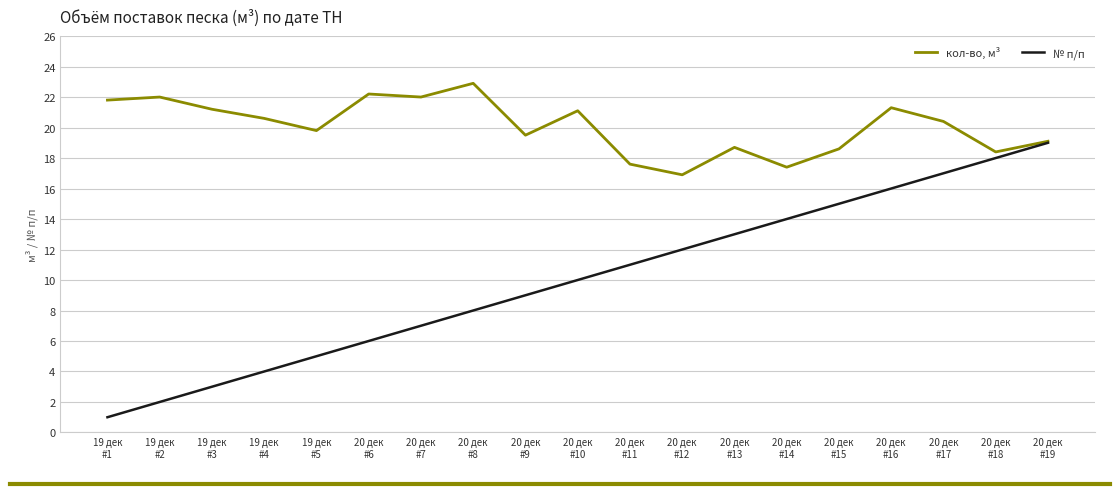

At which category is the sum across all series the highest?

20 дек
#19